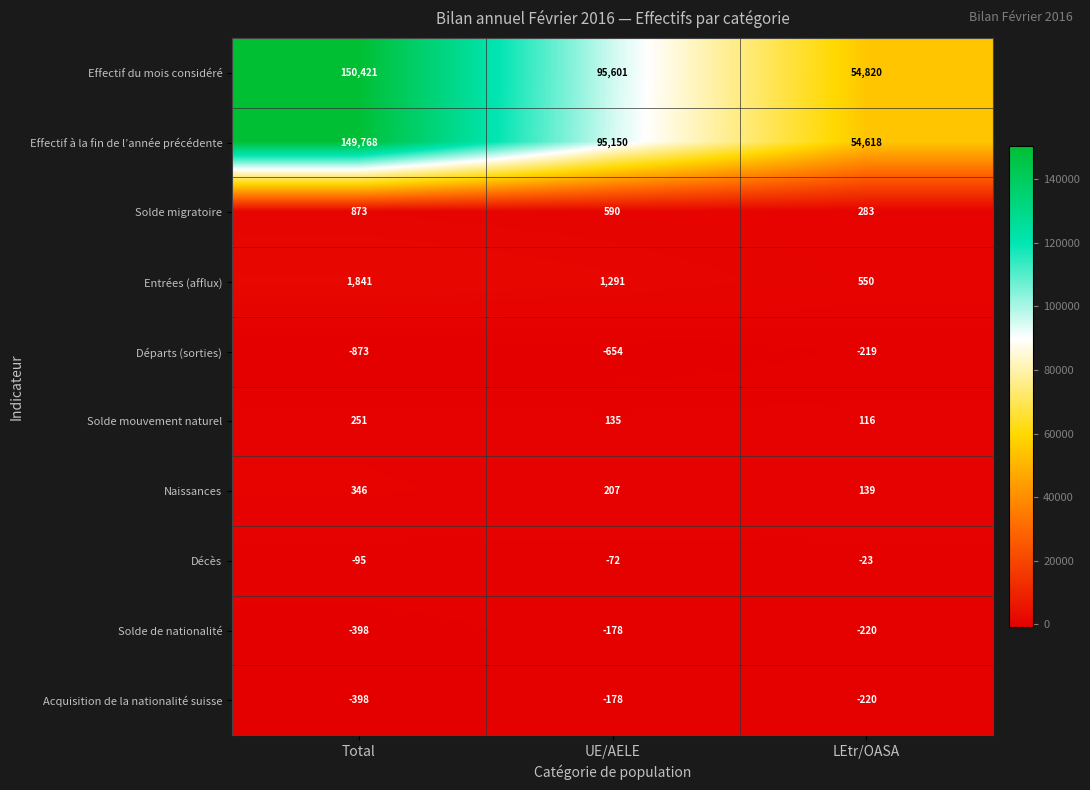

At which category is the sum across all series the highest?

Total